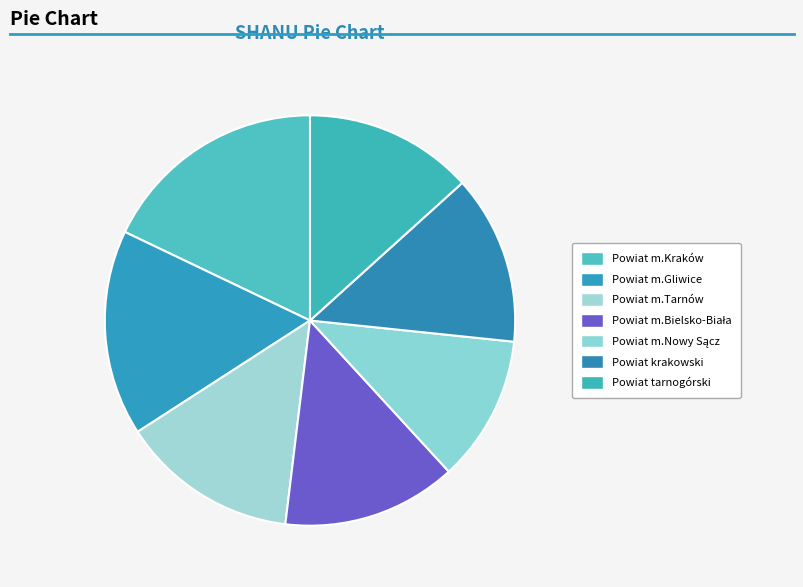

Rank the categories by value from highest to lowest.

Powiat m.Kraków, Powiat m.Gliwice, Powiat m.Tarnów, Powiat m.Bielsko-Biała, Powiat krakowski, Powiat tarnogórski, Powiat m.Nowy Sącz